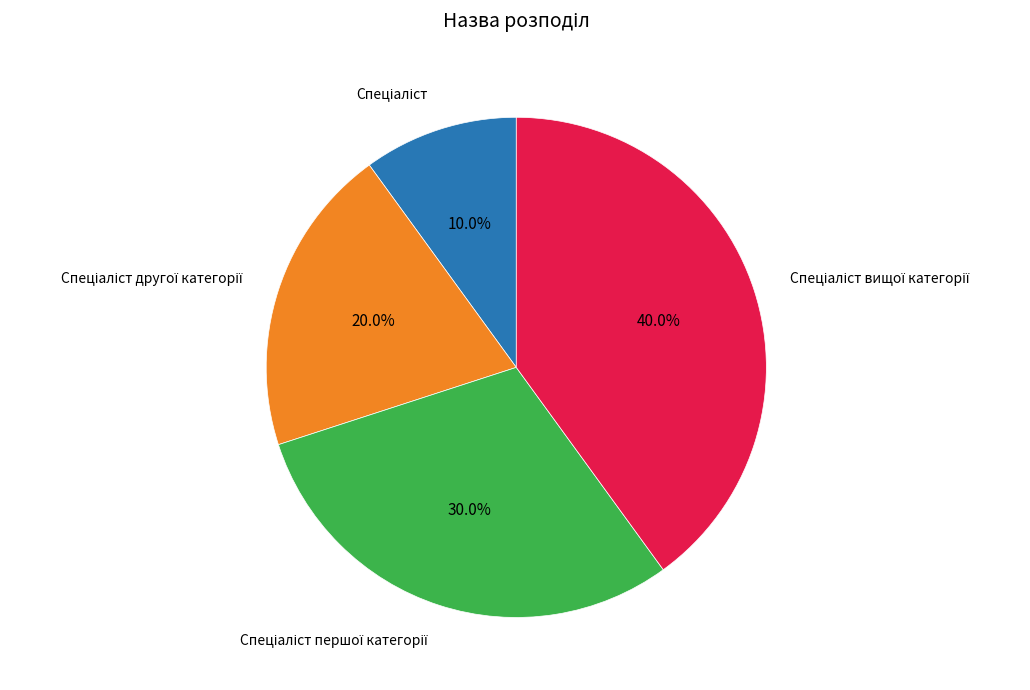

Does any single category account for the majority?

No